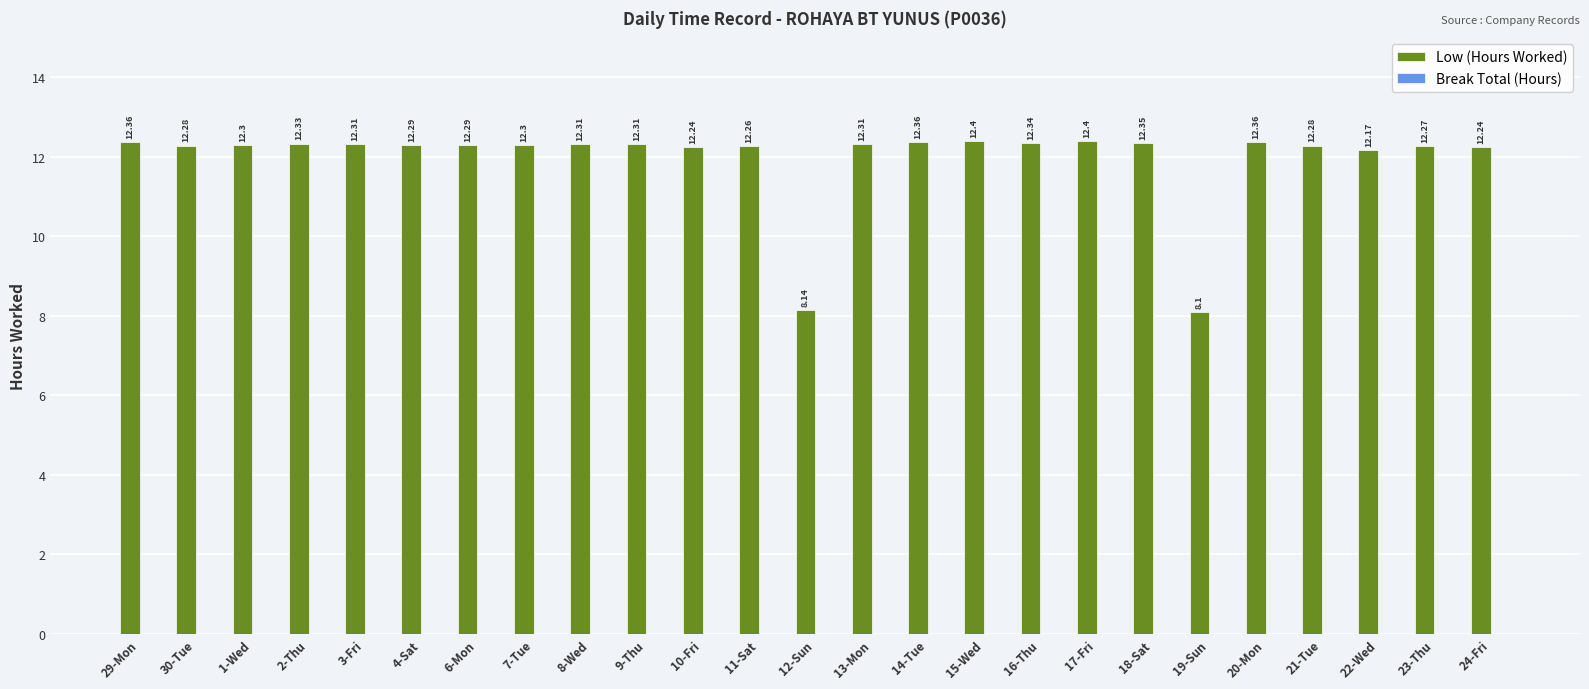

Count the number of categories in the chart.

25